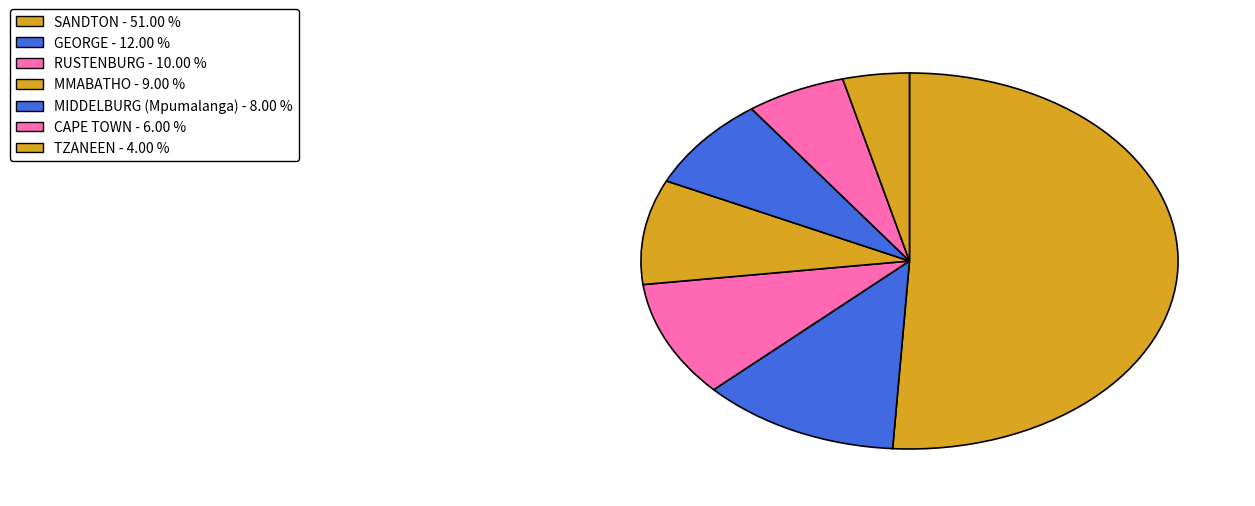

Approximately how many times larger is the value at SANDTON compared to TZANEEN?

12.8